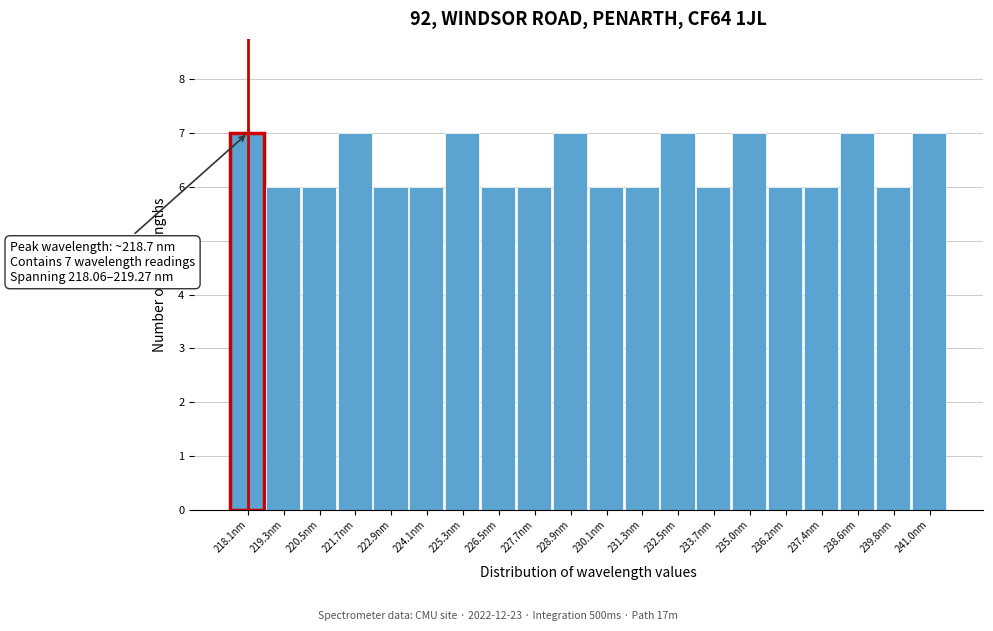

Reading left to right, extract all data points from this chart.

218.1nm=7	219.3nm=6	220.5nm=6	221.7nm=7	222.9nm=6	224.1nm=6	225.3nm=7	226.5nm=6	227.7nm=6	228.9nm=7	230.1nm=6	231.3nm=6	232.5nm=7	233.7nm=6	235.0nm=7	236.2nm=6	237.4nm=6	238.6nm=7	239.8nm=6	241.0nm=7